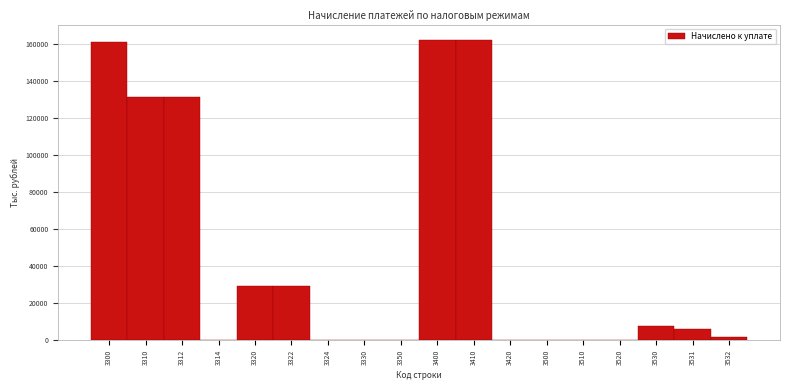

What is the maximum value shown in the chart?

162599